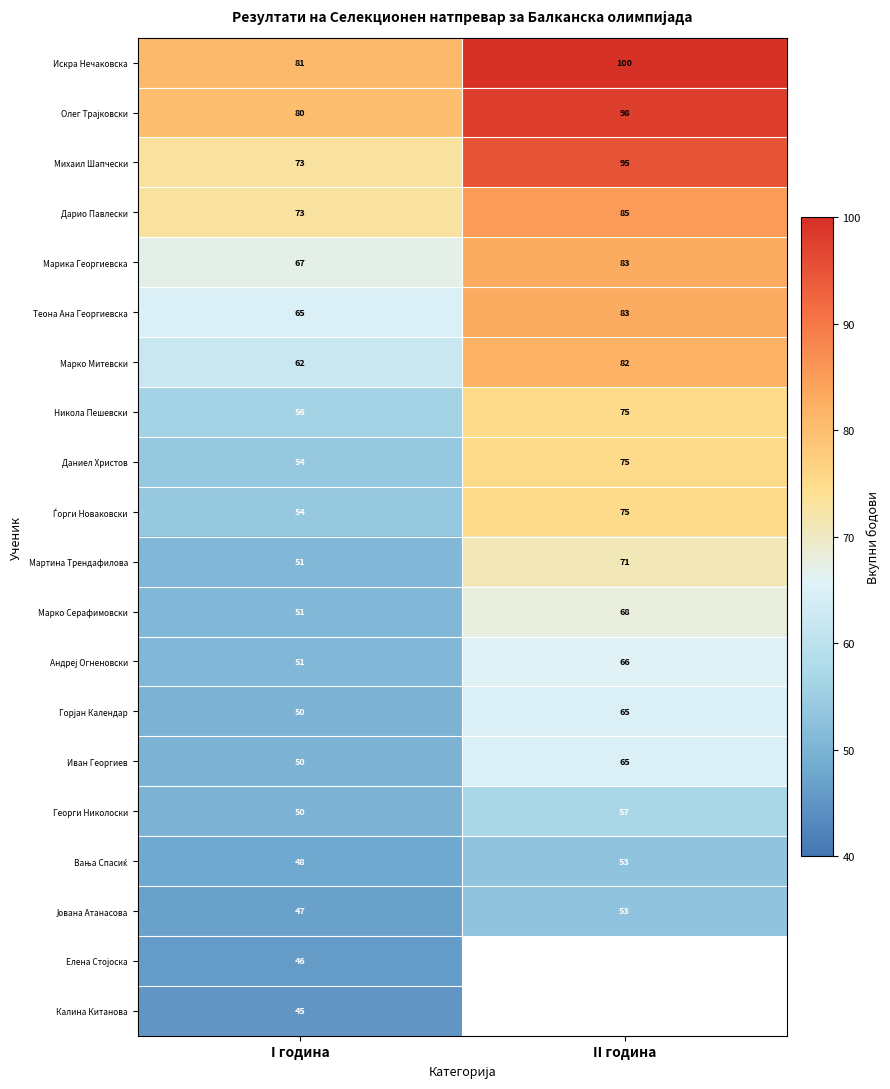

At which category is the sum across all series the highest?

I година